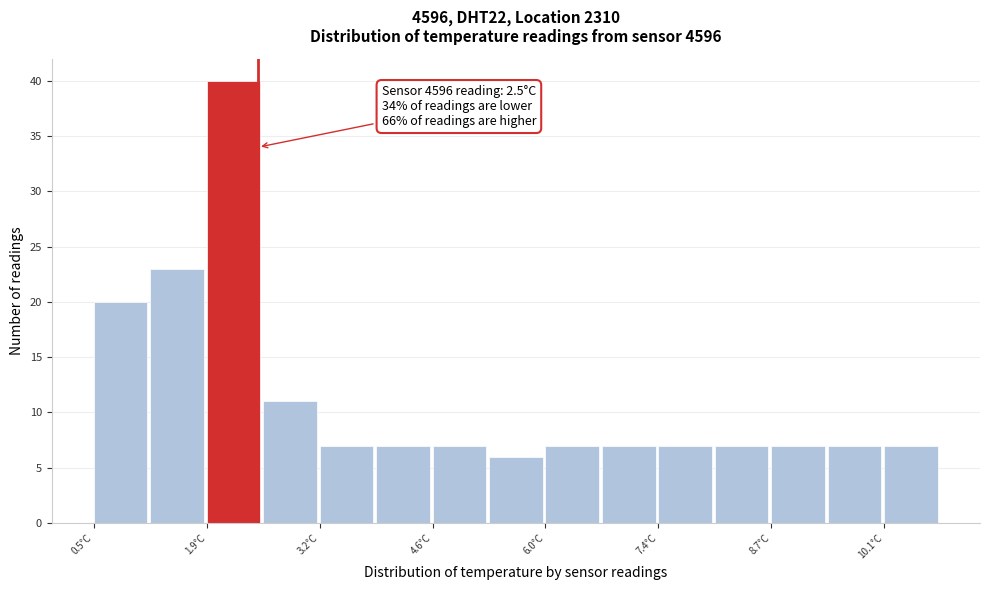

Read against the x-axis, roughly where is the centre of the tallest bar?

2.2